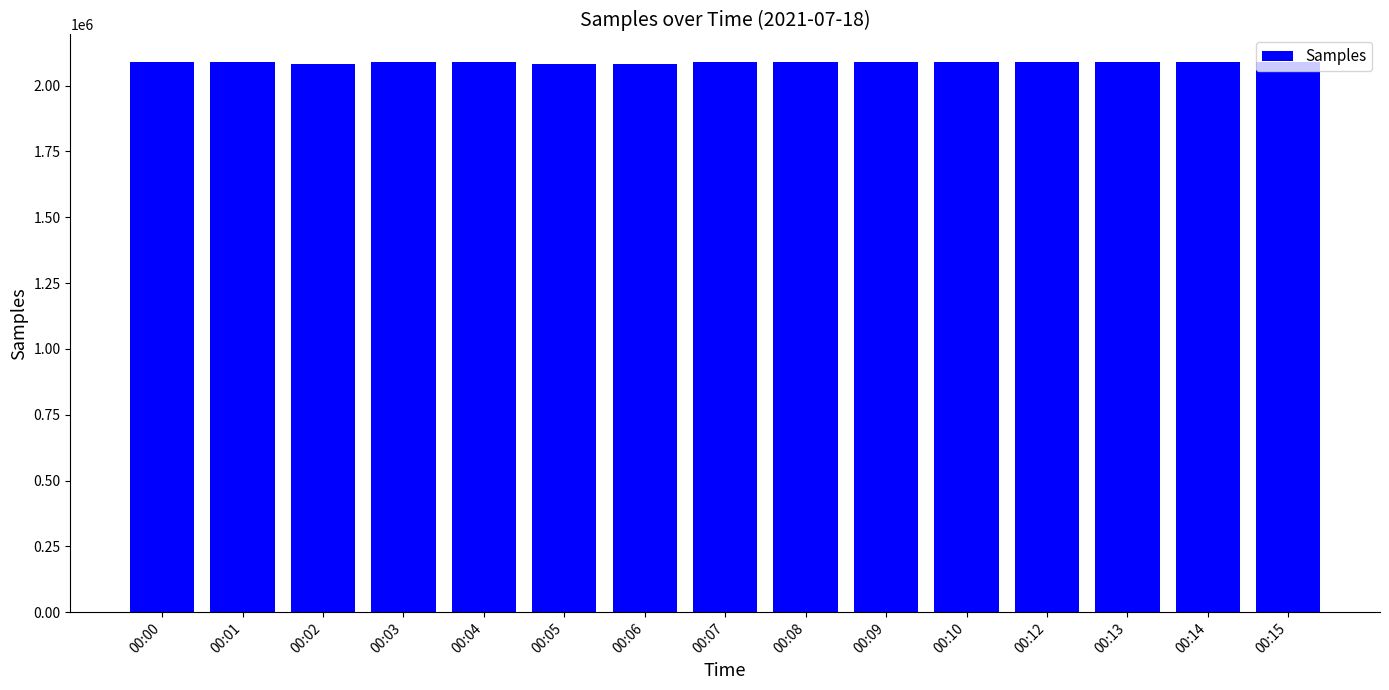

What is the ratio of the value at 00:12 to the value at 00:14?

1.0